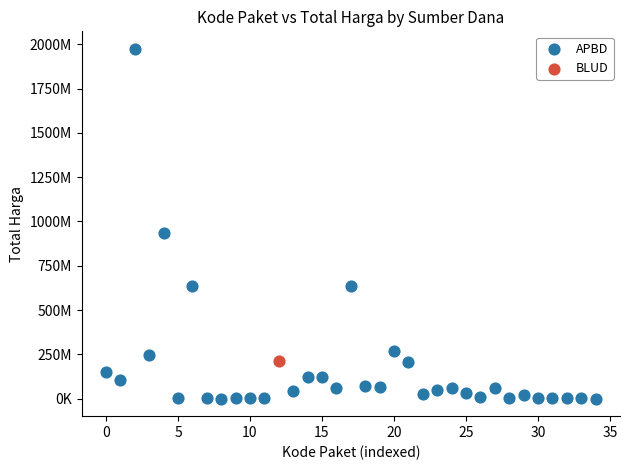

What are all the series names shown in the legend?

APBD, BLUD